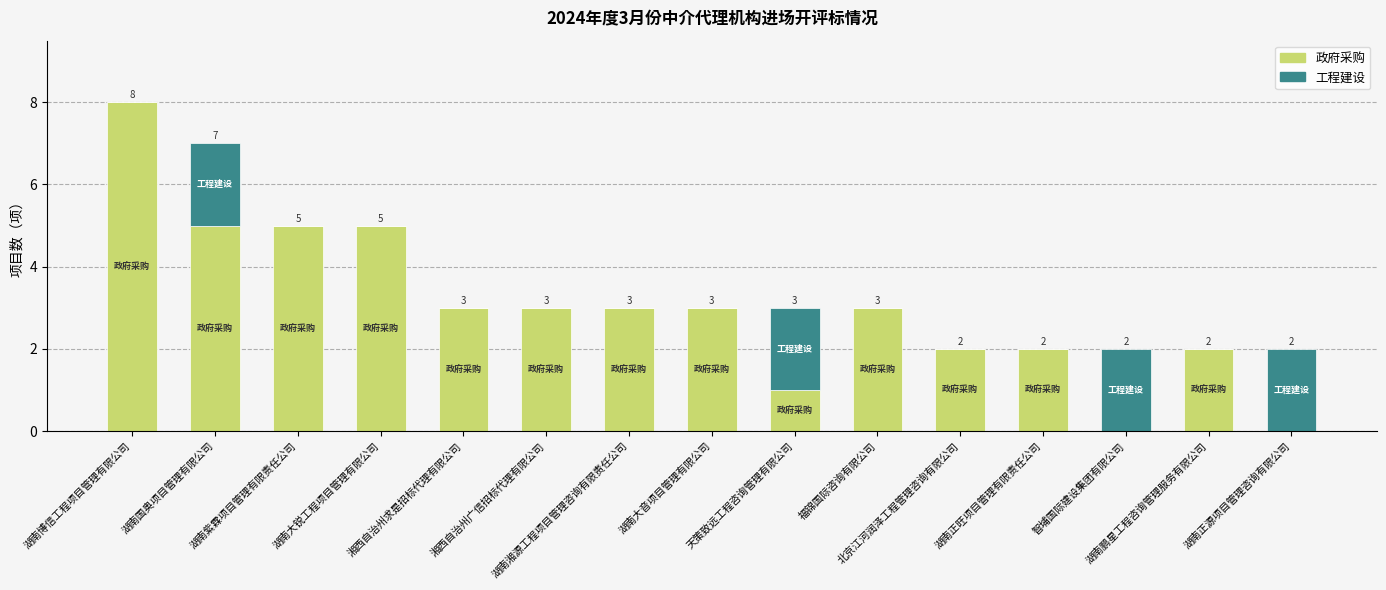

How many 政府采购 values are between 2 and 5?

11